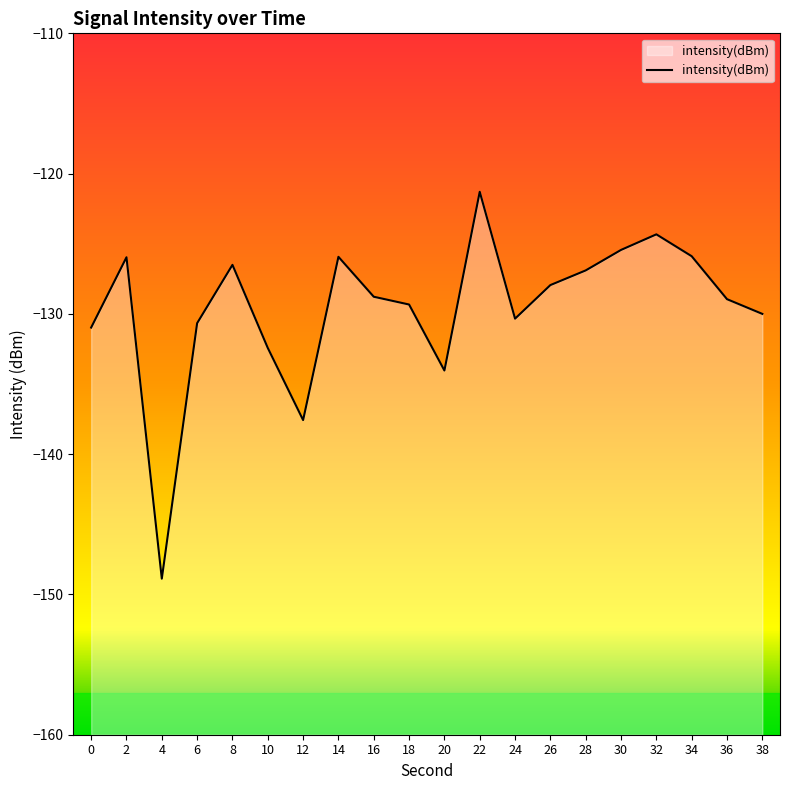

At which category does the chart reach its peak across all series?

22